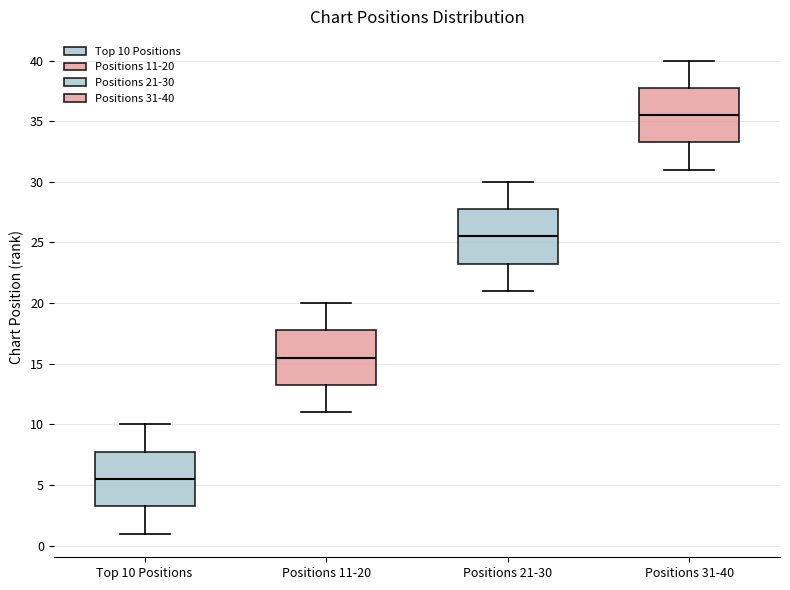

Where is the lower edge of the box for Positions 21-30 on the y-axis? The values are not printed on the chart, so give them approximately, as read against the axis.

23.5